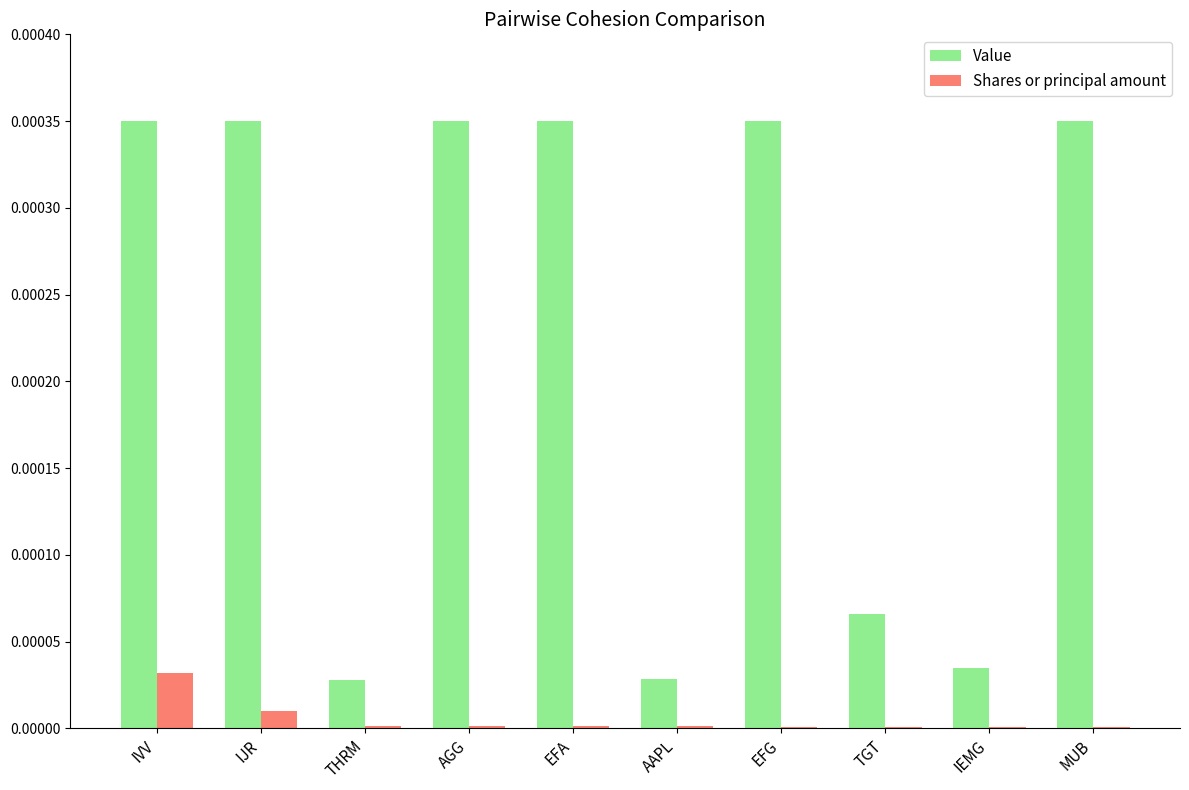

Are the bars grouped side by side (vs. stacked)?

Yes